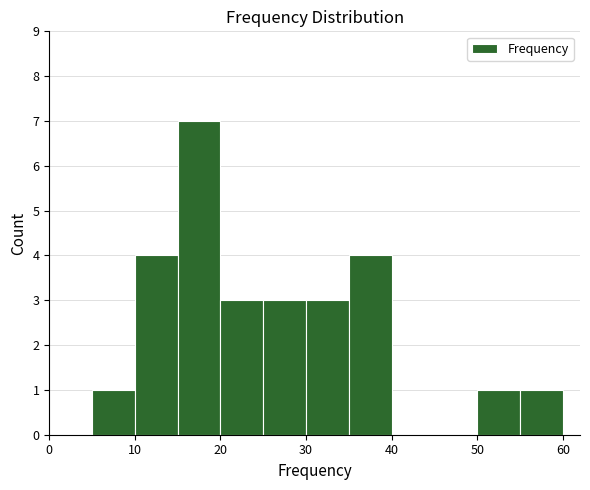

Reading left to right, list every bar in this chart as the range it spans on the x-axis followed by its height. The values are not printed on the chart, so give them approximately, as read against the axis.

0 to 5: 0
5 to 10: 1
10 to 15: 4
15 to 20: 7
20 to 25: 3
25 to 30: 3
30 to 35: 3
35 to 40: 4
40 to 45: 0
45 to 50: 0
50 to 55: 1
55 to 60: 1